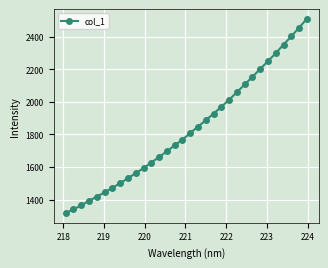

True or false: there are more than 0 points higher than both neighbors.

False